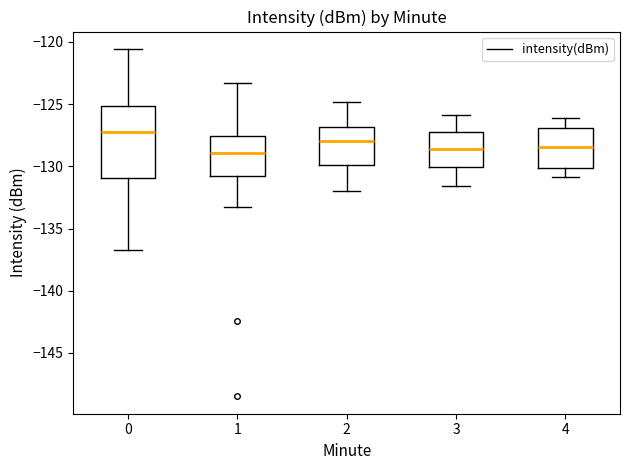

Which box's median line is the highest?

0